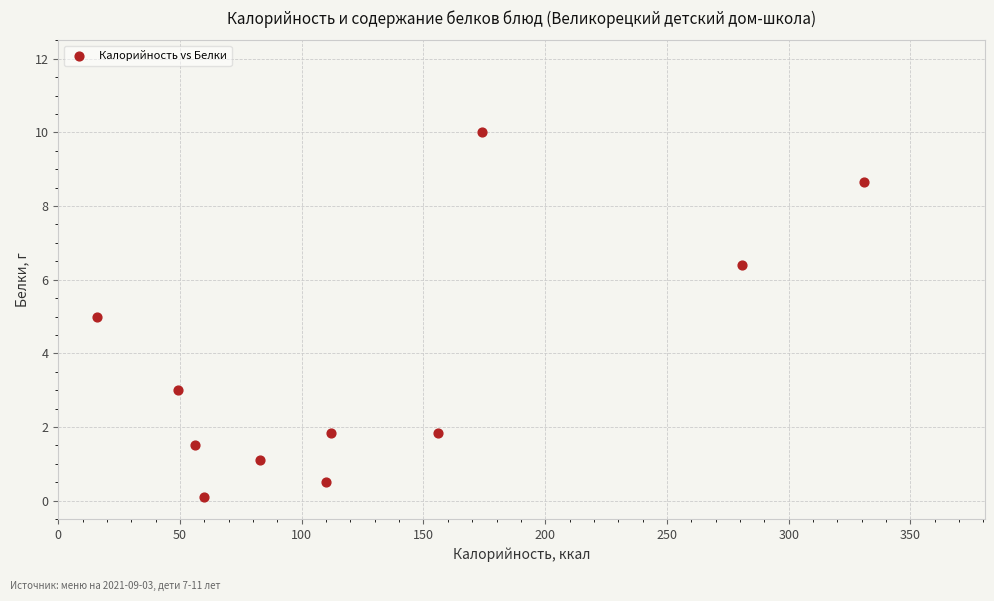

What is the average X value?

129.8